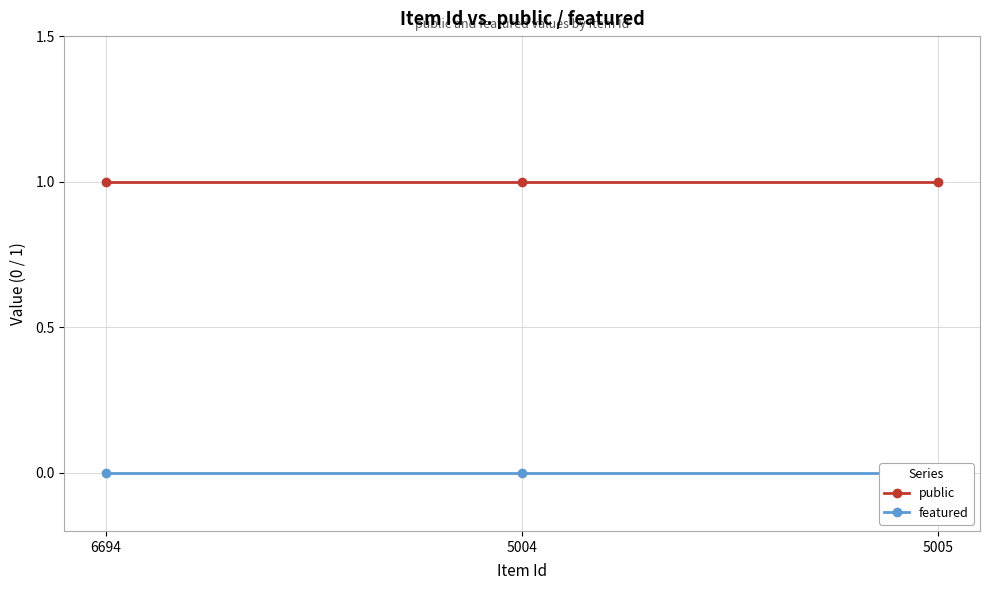

Between 6694 and 5005, which series saw the biggest shift?

public